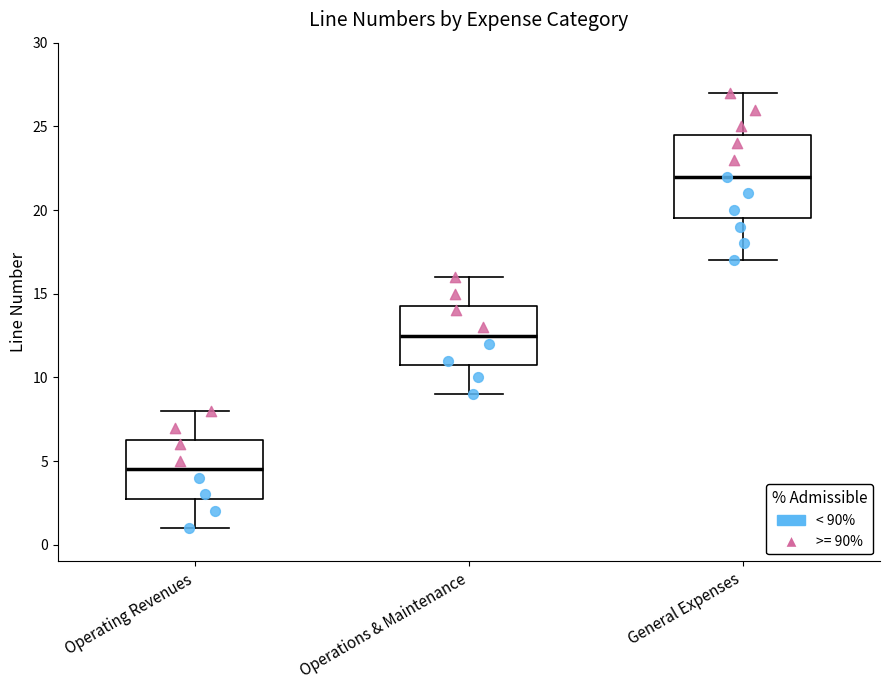

Which box's median line is the highest?

General Expenses